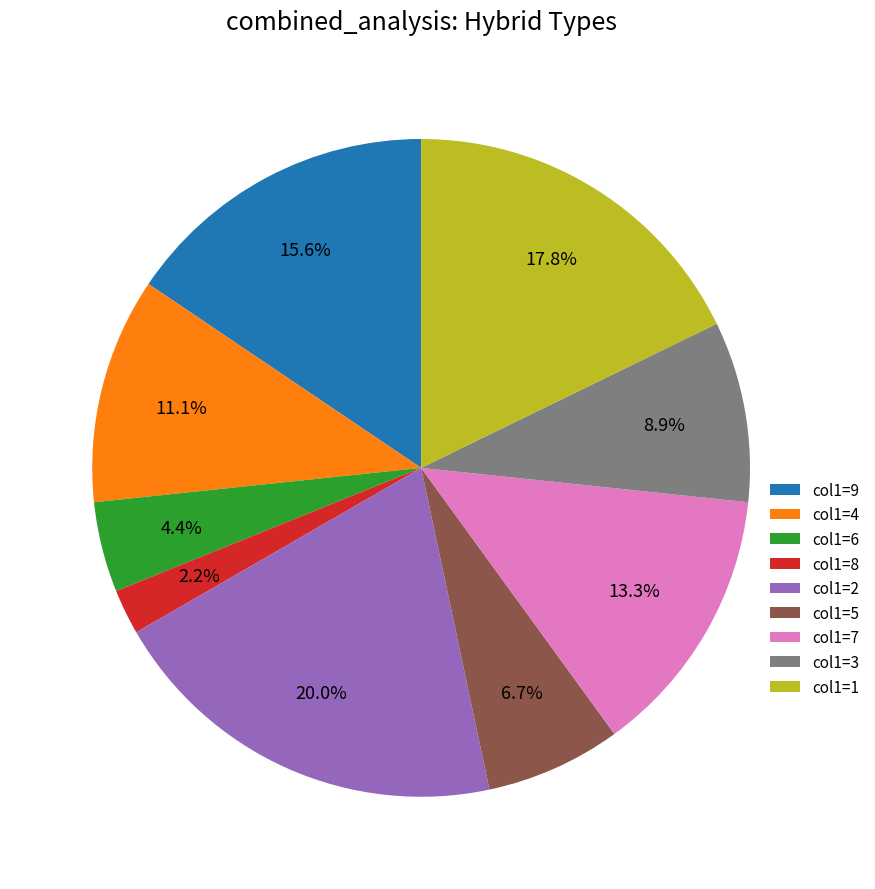

Count the number of slices in the pie.

9